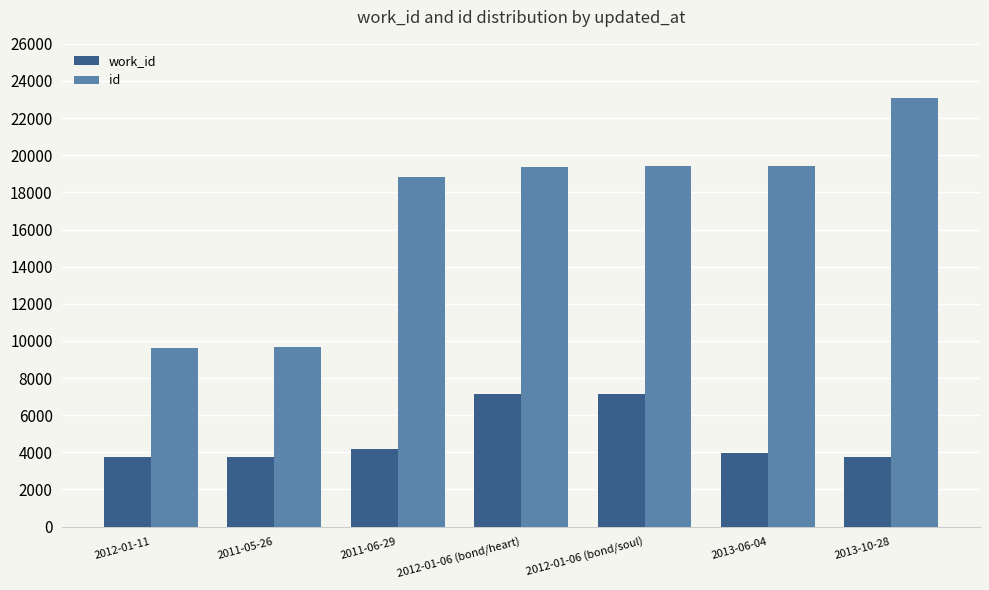

What position from the right is 2013-06-04?

2